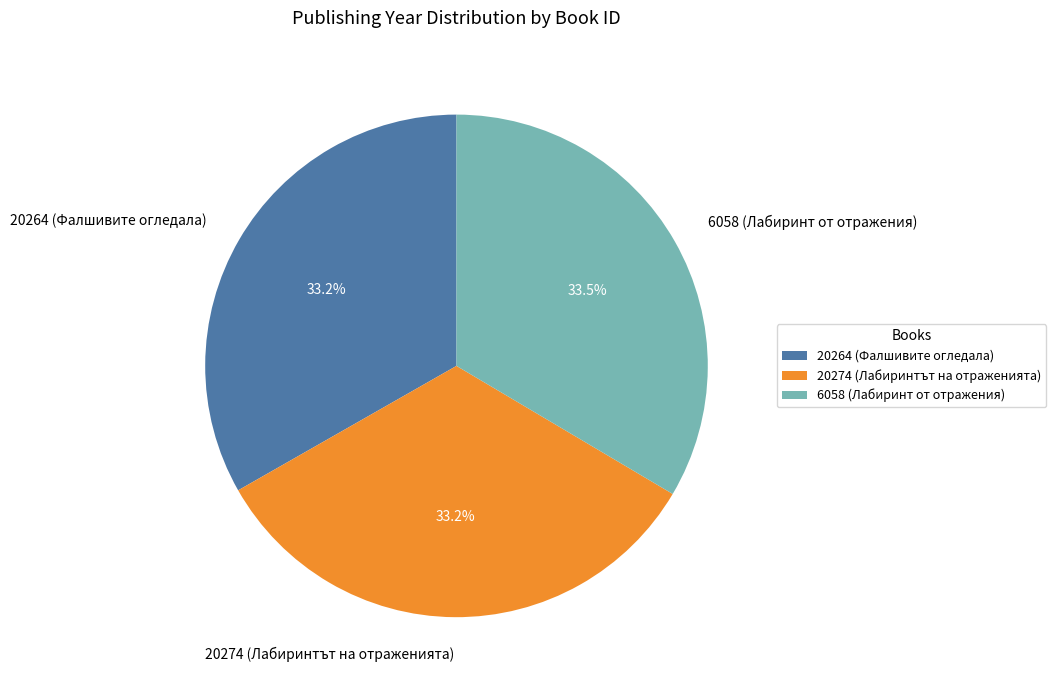

Does 20274 (Лабиринтът на отраженията) represent more than half of the total?

No